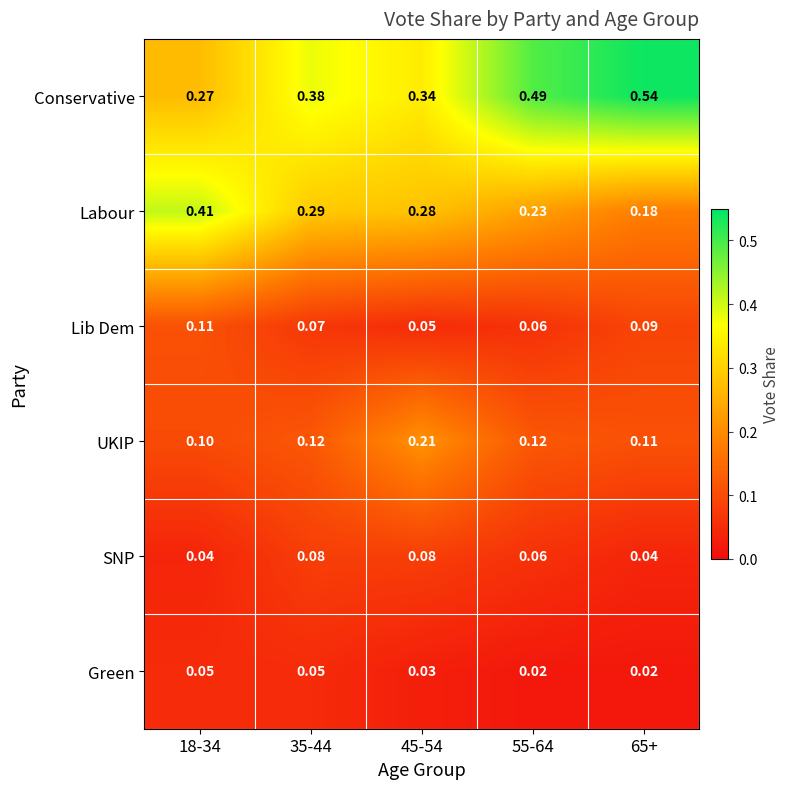

Between 18-34 and 45-54, which series saw the biggest shift?

Labour